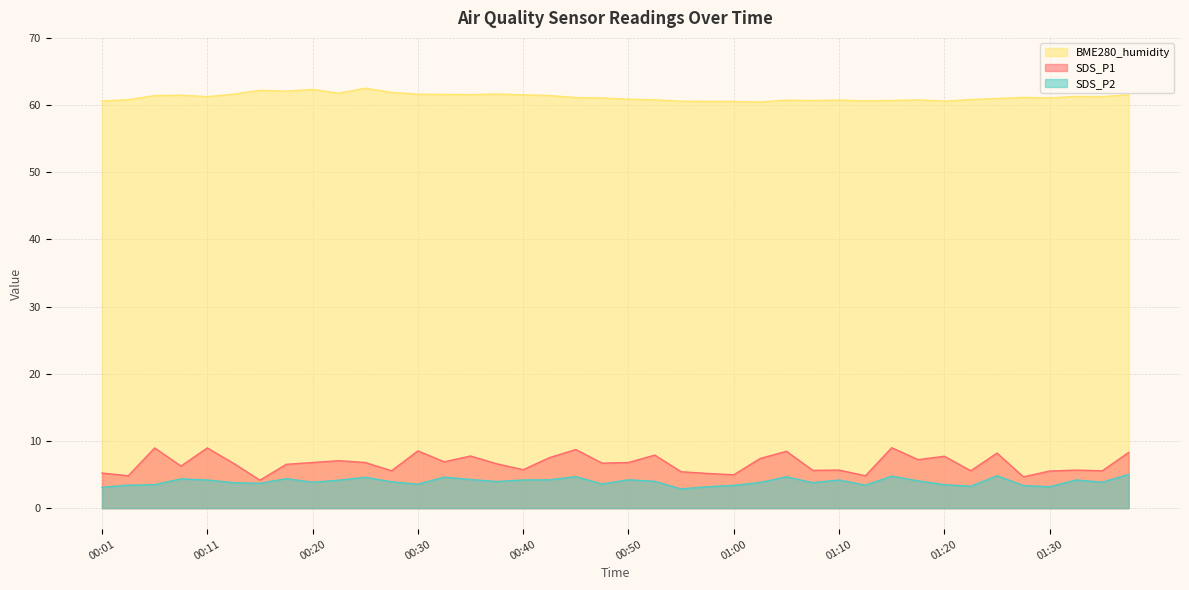

Where does the SDS_P2 series first go above 3?

00:01